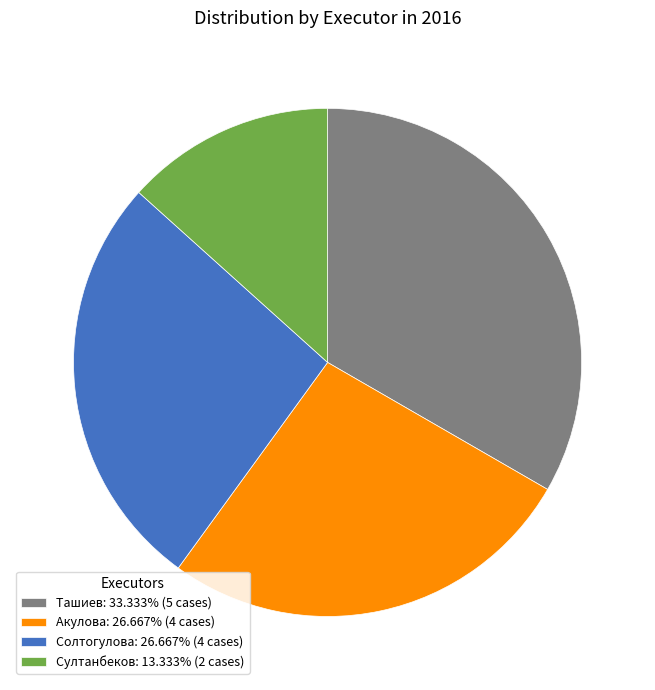

The Акулова slice represents 38% of the pie. True or false?

False